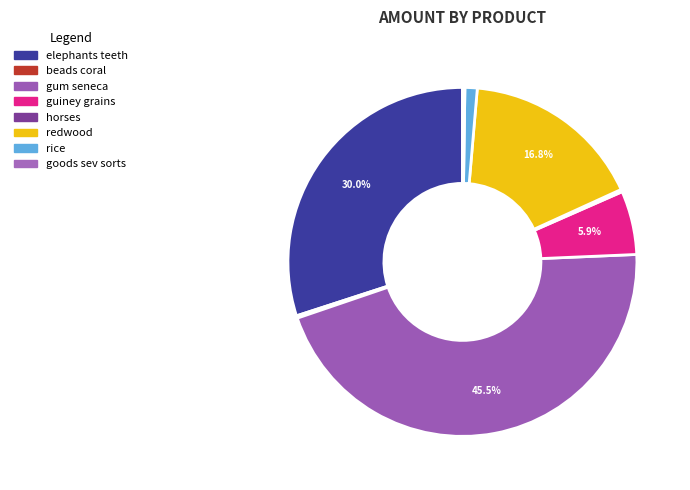

What is the change in value from guiney grains to horses?

-25